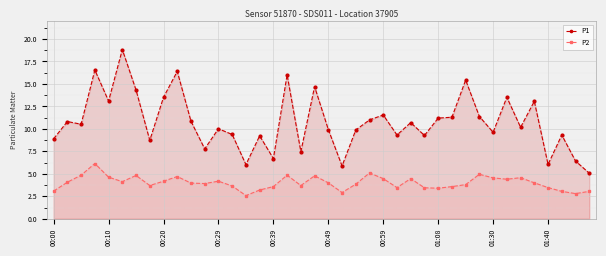

List the series in order of their peak value, lowest first.

P2, P1